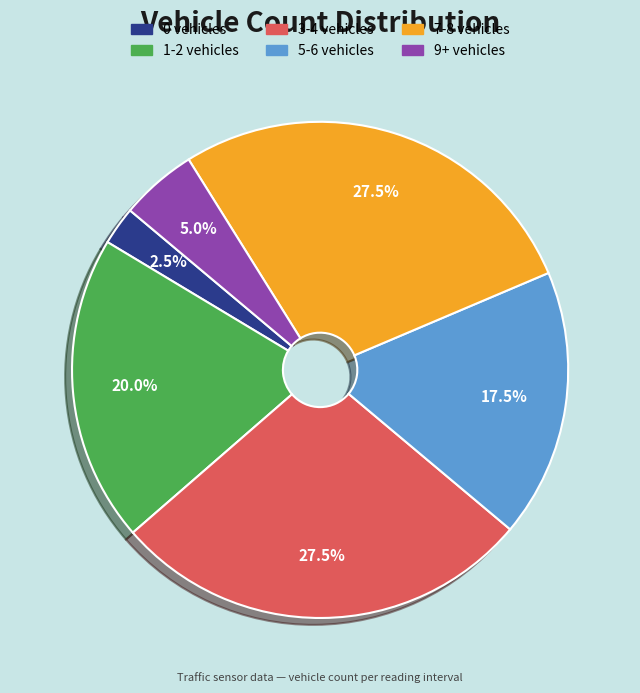

How many slices are in this pie chart?

6